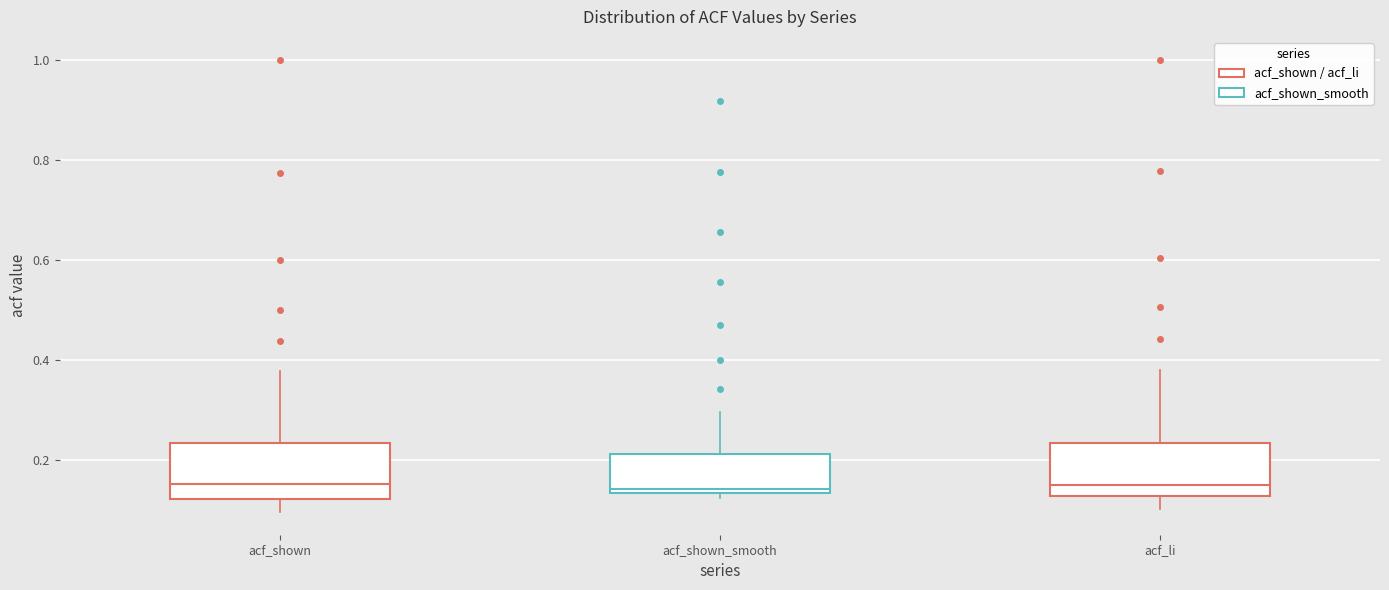

Where does the median line of the box for acf_li sit on the y-axis? The values are not printed on the chart, so give them approximately, as read against the axis.

0.14